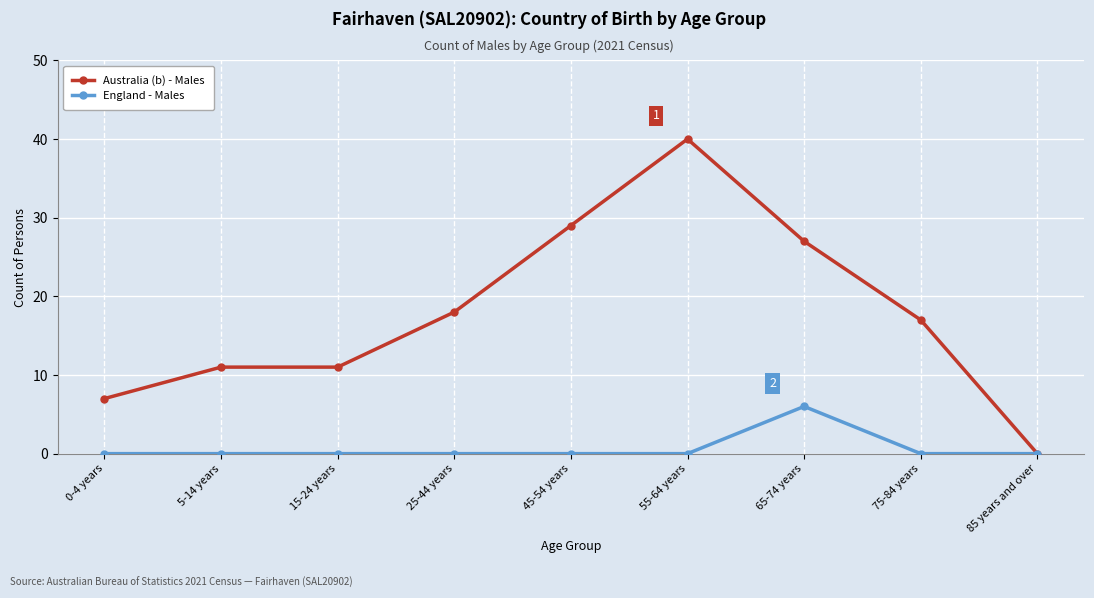

At which label does Australia (b) - Males first exceed 17?

25-44 years